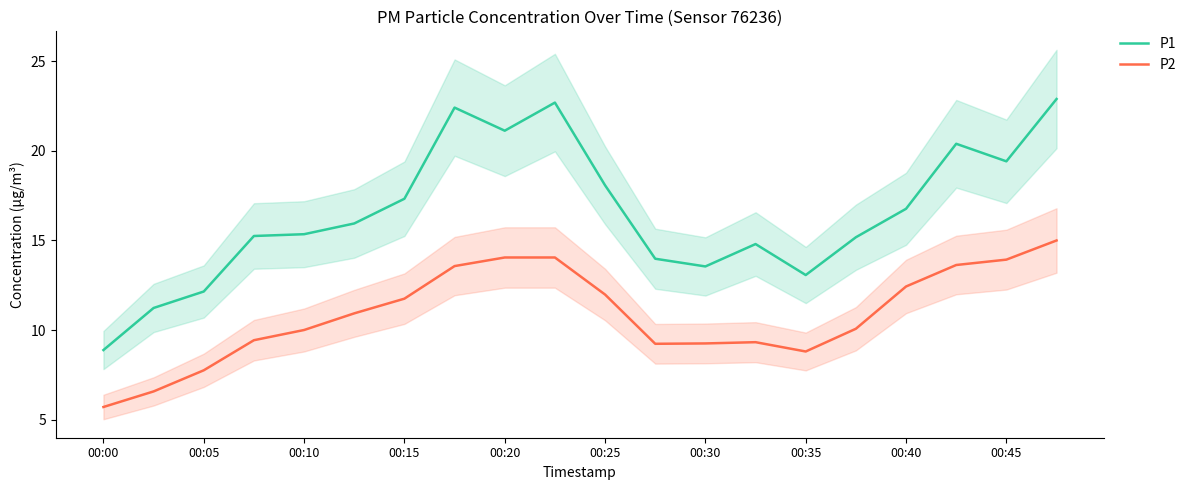

What are all the series names shown in the legend?

P1, P2